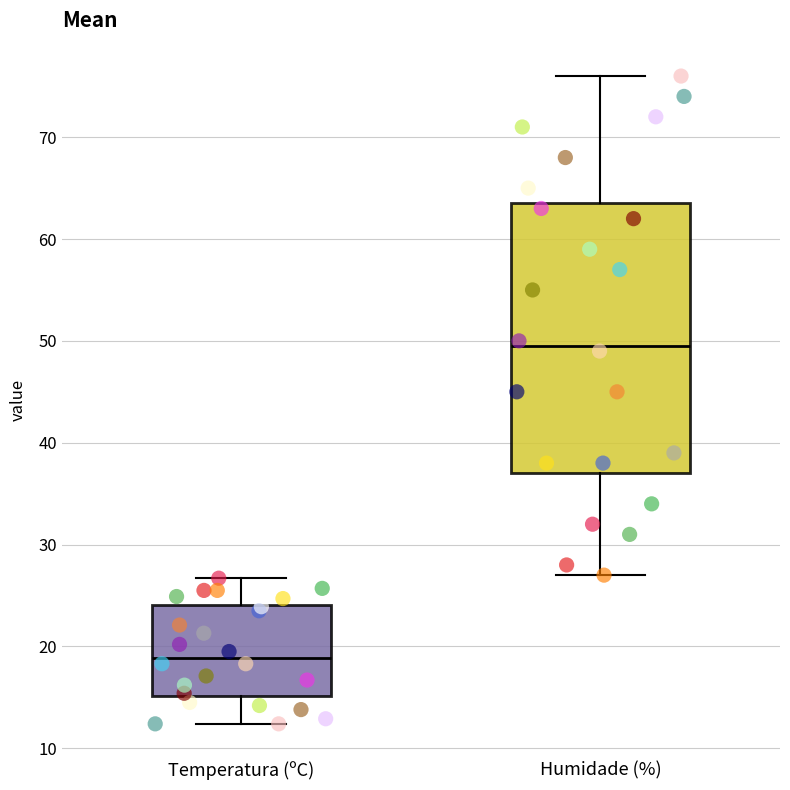

Where does the lower whisker of the box for Temperatura (ºC) end on the y-axis? The values are not printed on the chart, so give them approximately, as read against the axis.

12